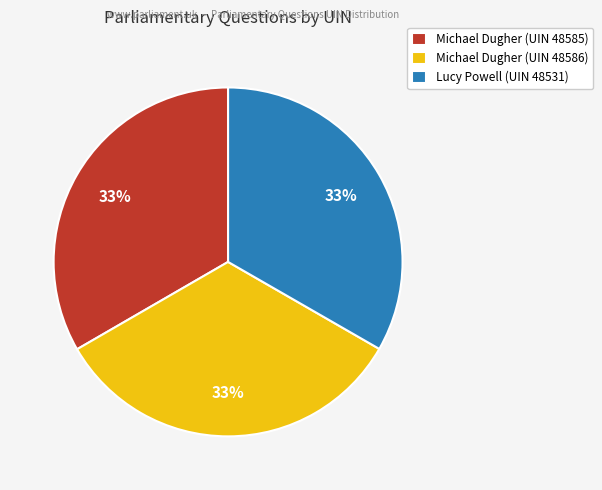

The Lucy Powell (UIN 48531) slice represents 48% of the pie. True or false?

False